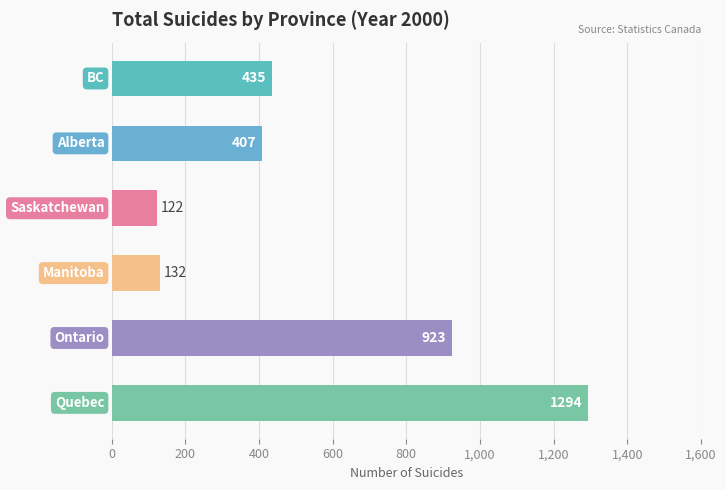

What is the value of the 2nd bar from the top?

407